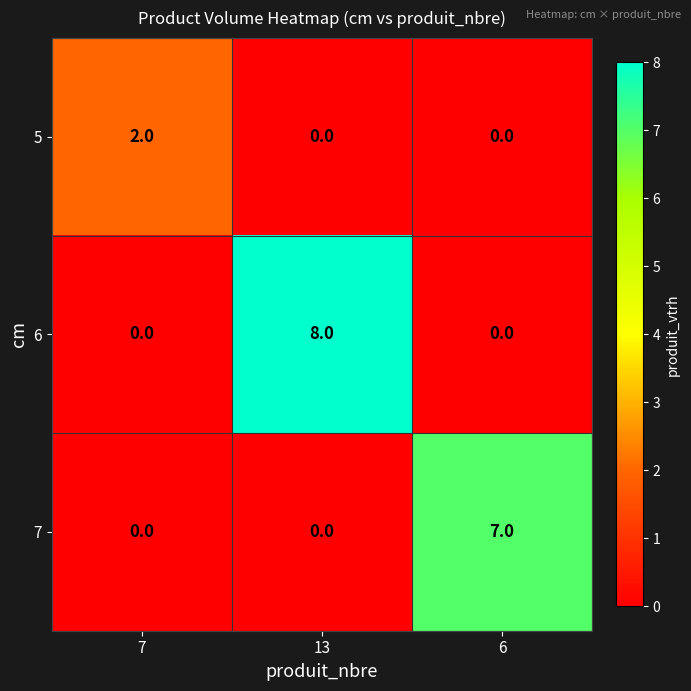

Reading left to right, extract all data points from this chart.

5: 7=2	13=0	6=0
6: 7=0	13=8	6=0
7: 7=0	13=0	6=7